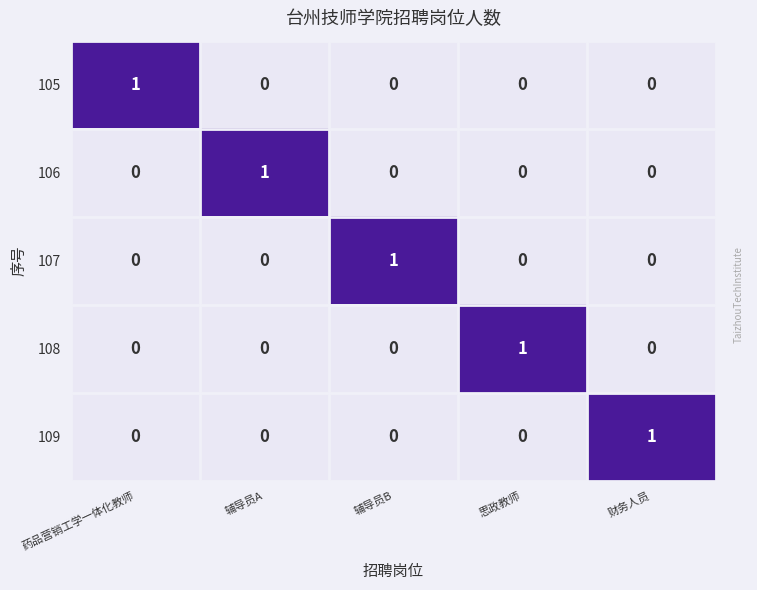

The value of 106 at 辅导员A is 1. True or false?

True